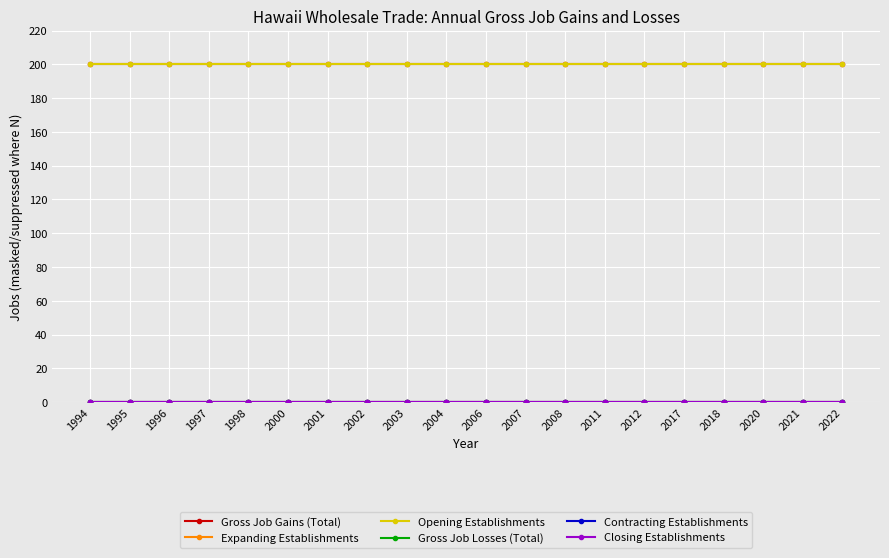

Which series has the largest range (max minus min)?

Gross Job Gains (Total)